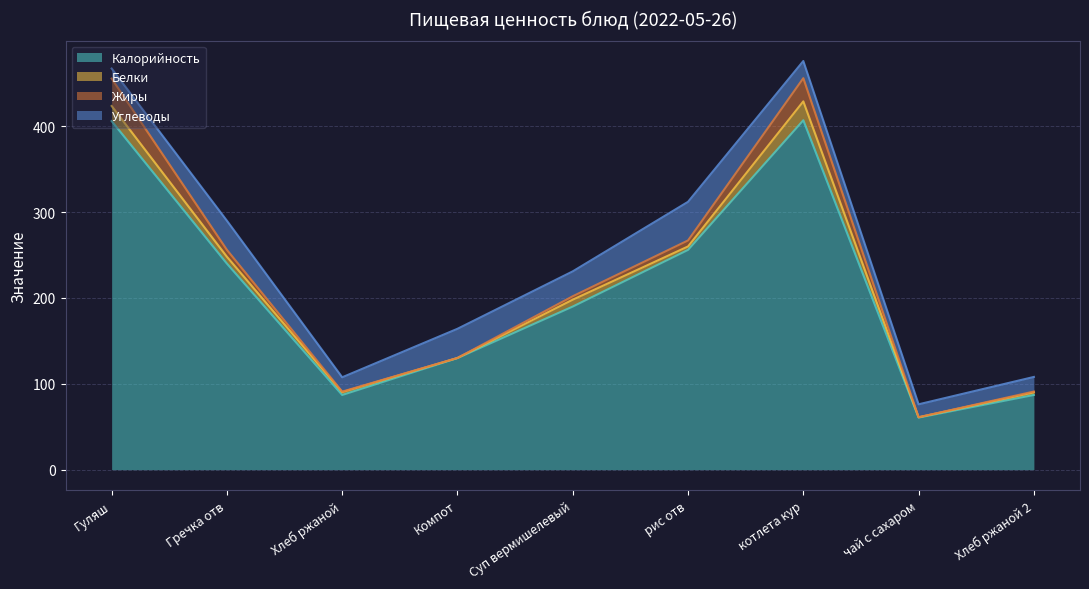

Reading right to left, extract all data points from this chart.

Калорийность: 87.0	60.7	407.0	256.0	190.0	130.0	87.0	240.0	406.0
Белки: 3.0	0.4	22.0	4.0	8.0	0.1	3.3	8.0	17.6
Жиры: 1.0	0.0	27.0	7.0	4.0	0.0	0.6	8.0	31.9
Углеводы: 17.0	15.1	20.0	45.0	29.0	34.0	16.7	34.0	11.7